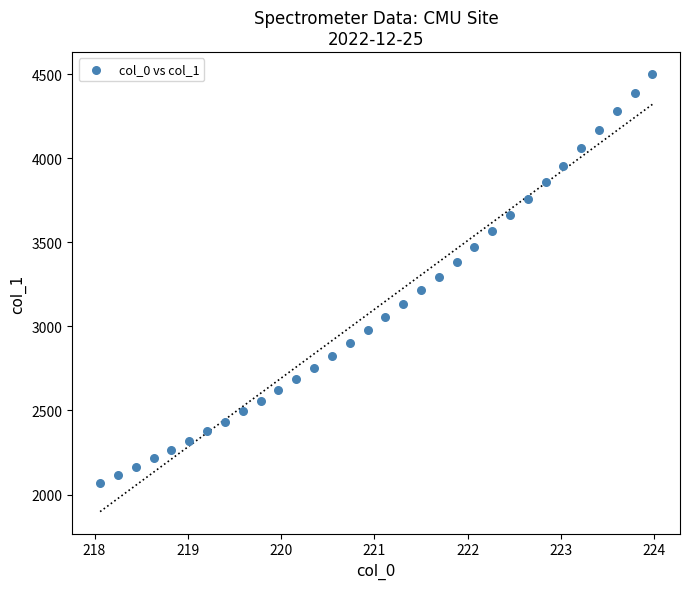

What is the range of X values (max minus min)?

5.9